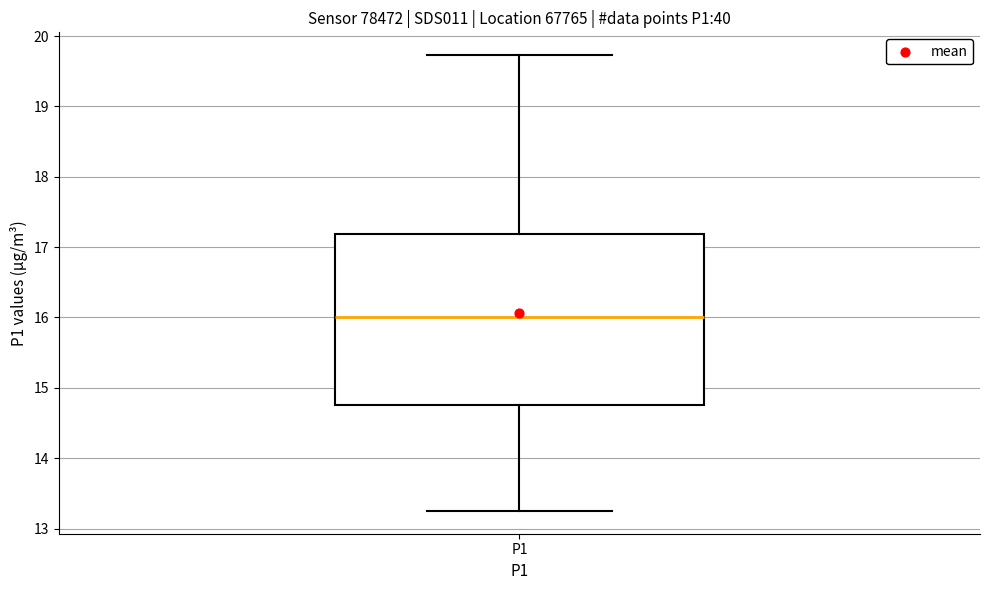

Where does the lower whisker of the box for P1 end on the y-axis? The values are not printed on the chart, so give them approximately, as read against the axis.

13.3